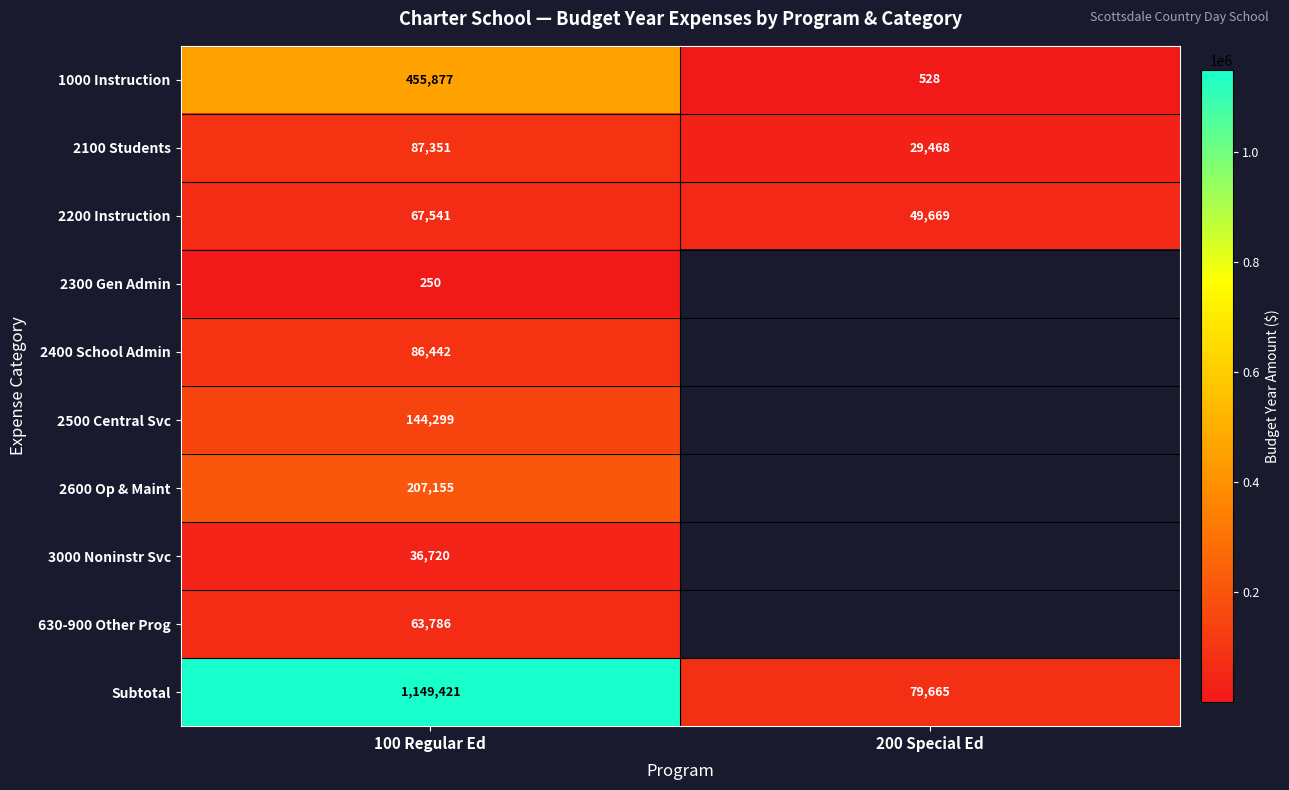

What is the maximum value shown in the chart?

1149421.0